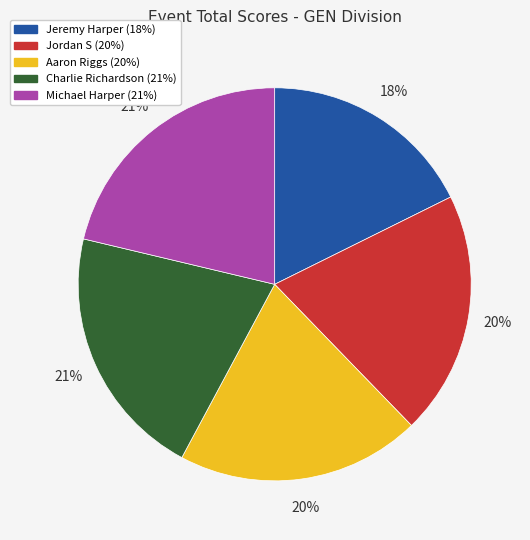

What is the ratio of the value at Charlie Richardson to the value at Jeremy Harper?

1.2